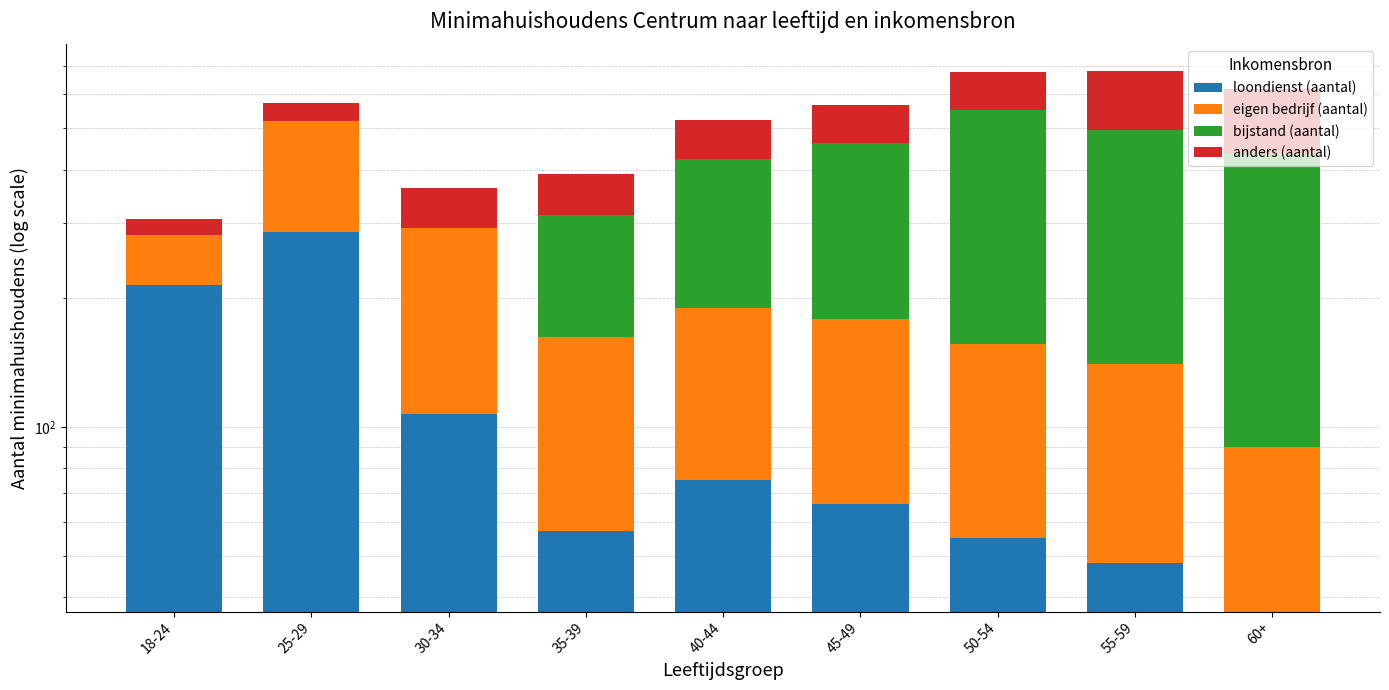

Does the chart contain any negative values?

No